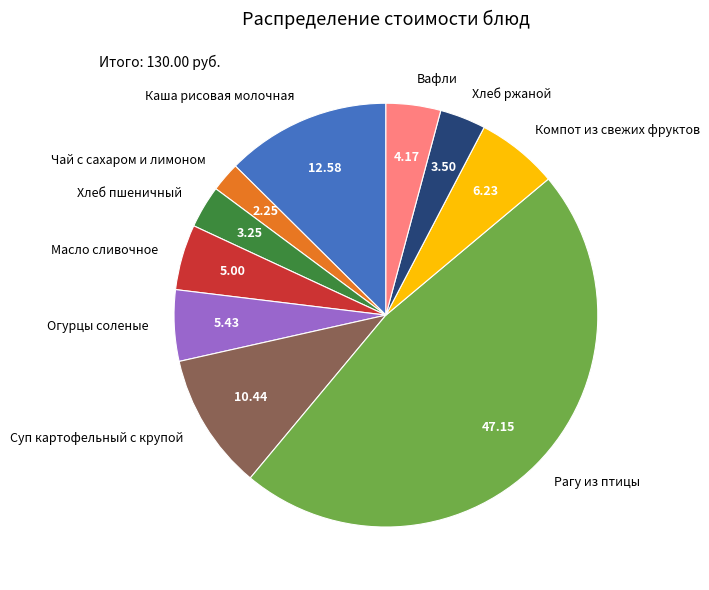

Is there any slice that represents more than half of the pie?

No